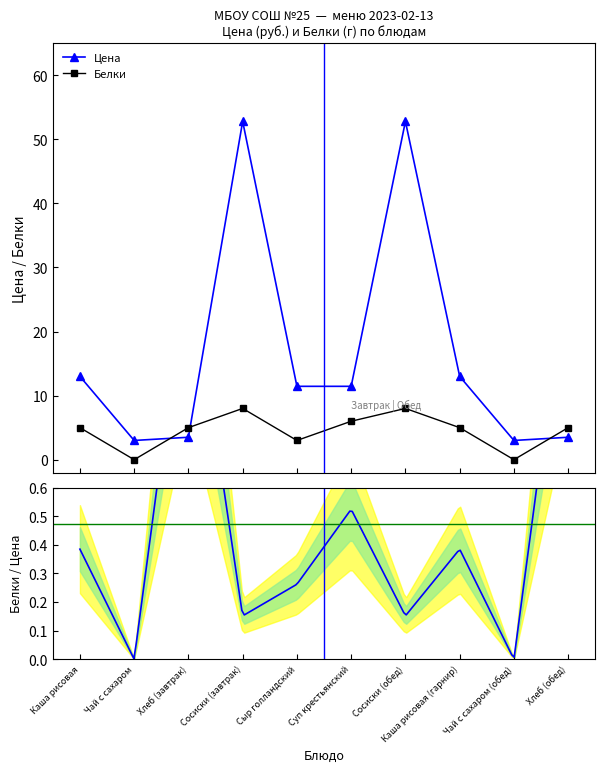

Does the chart have visible grid lines?

No